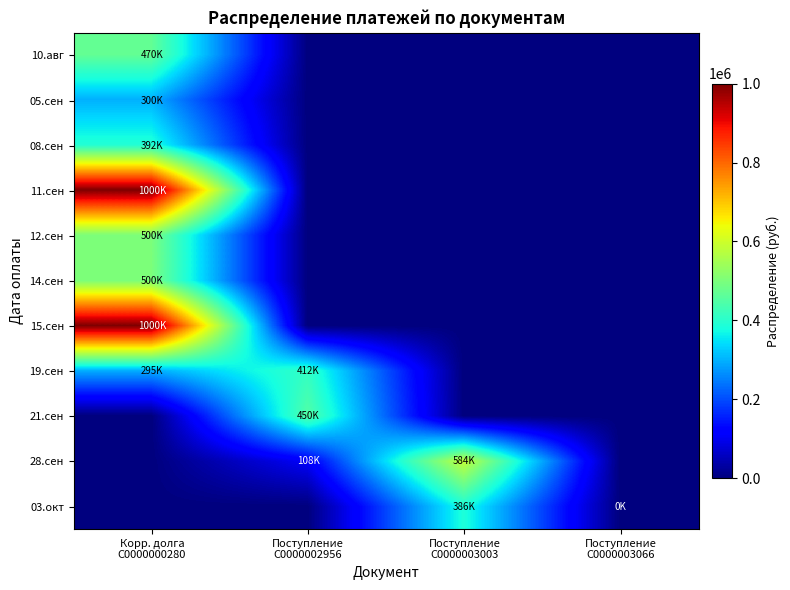

Between Поступление
С0000003003 and Корр. долга
С0000000280, which is larger?

Корр. долга
С0000000280